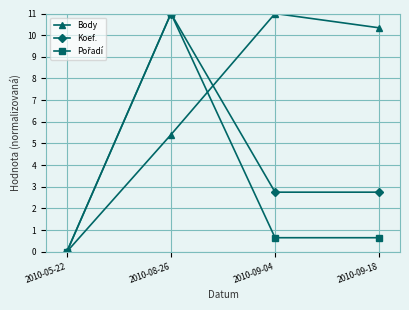

The Koef. series shows 2.8 at 2010-09-04. True or false?

True